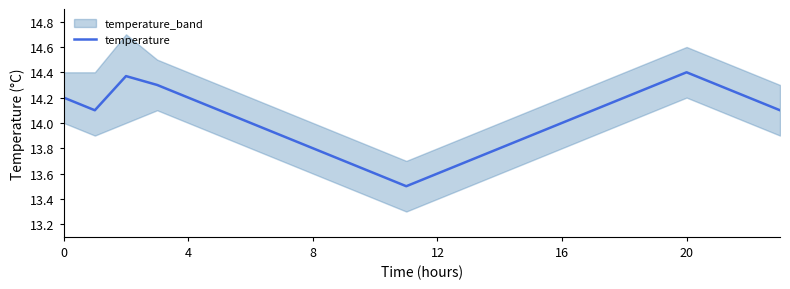

How many lines are shown in the chart?

1